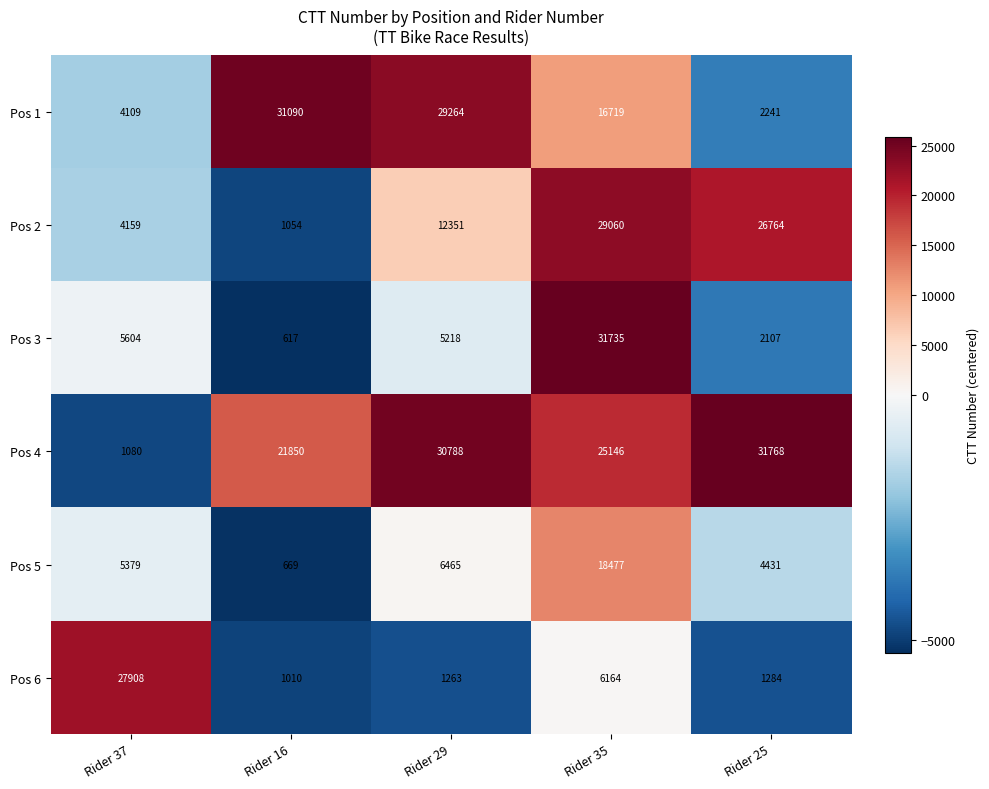

What is the difference between the highest and lowest values at Rider 37?

26828